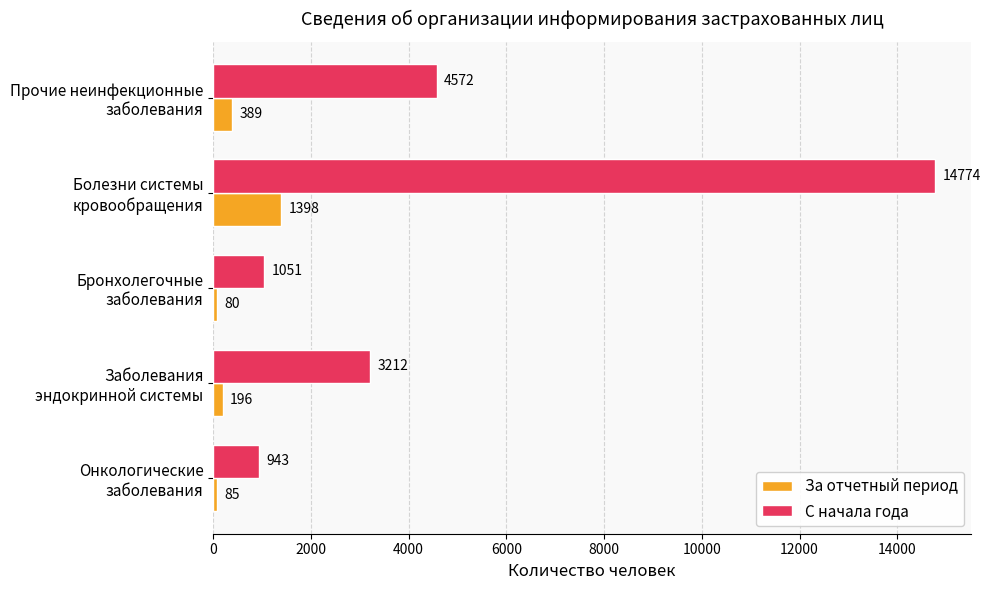

Which category has the highest value across all series?

Болезни системы
кровообращения